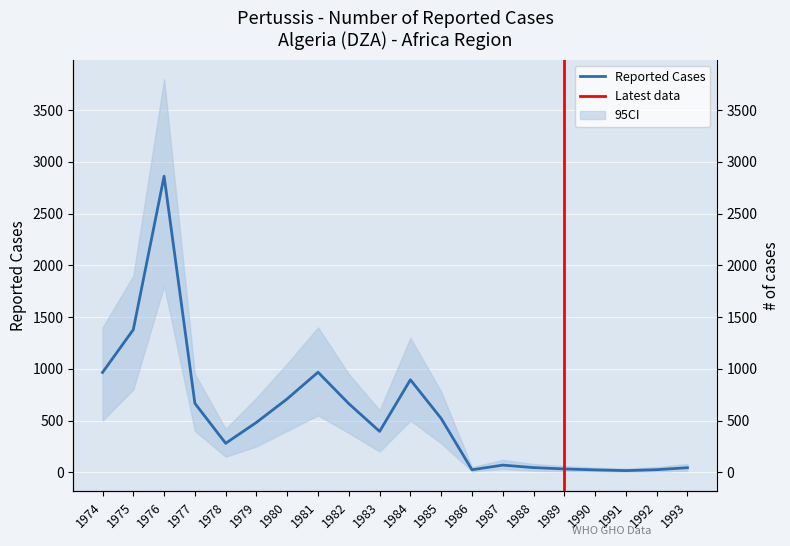

Where is the data nearest to the value 1439?

1975